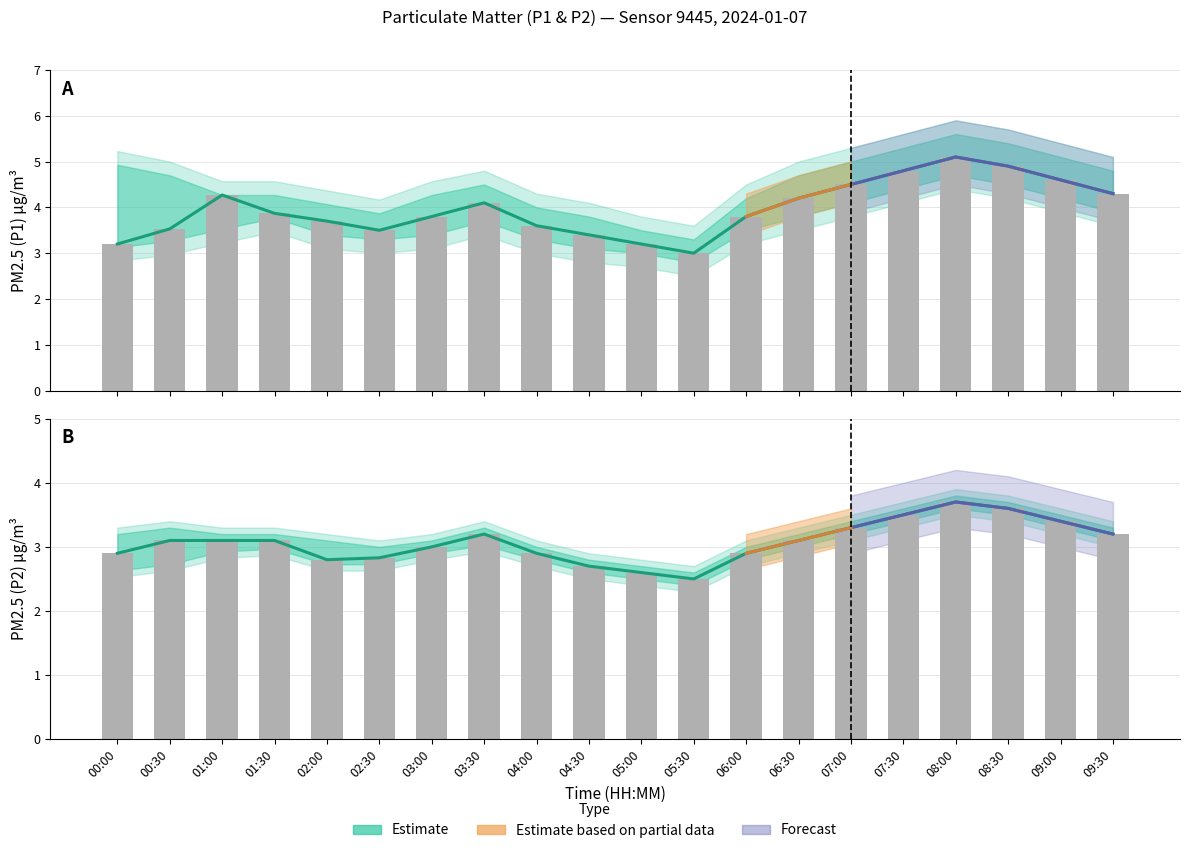

The P1 Estimate series shows 3.7 at 02:00. True or false?

True